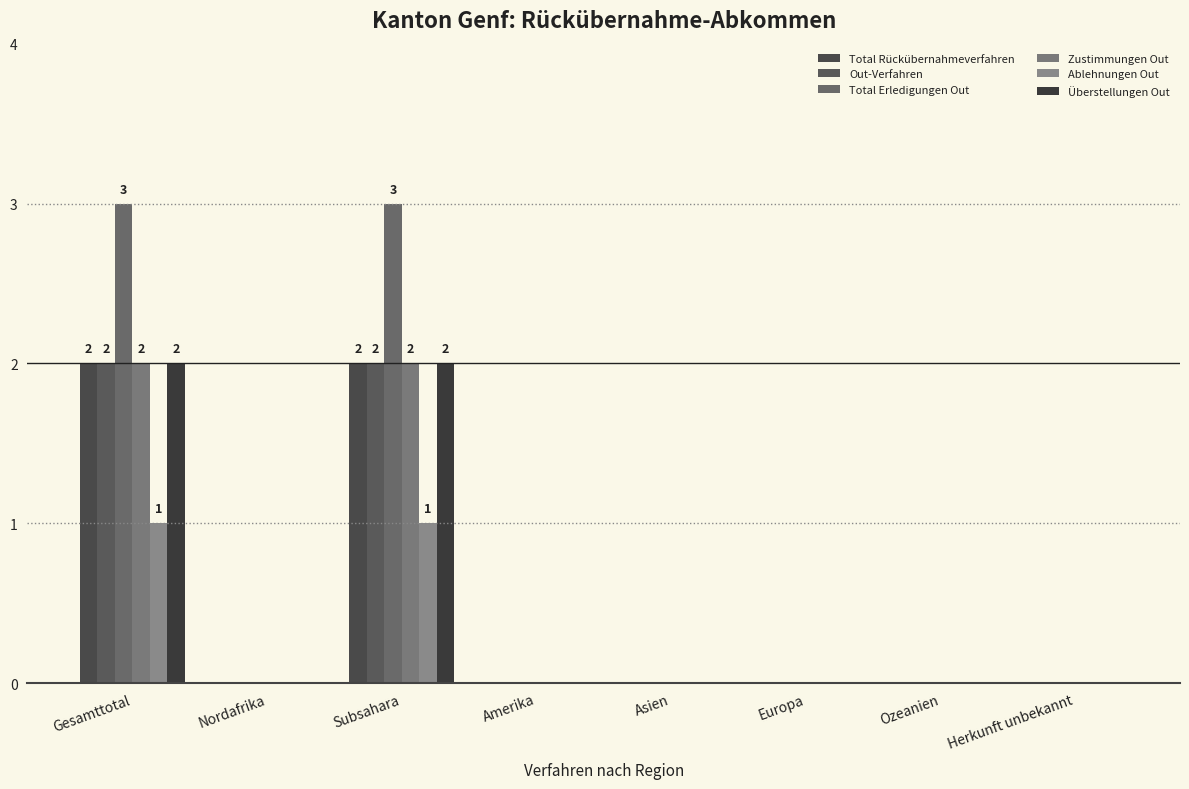

How many categories are shown in the chart?

8